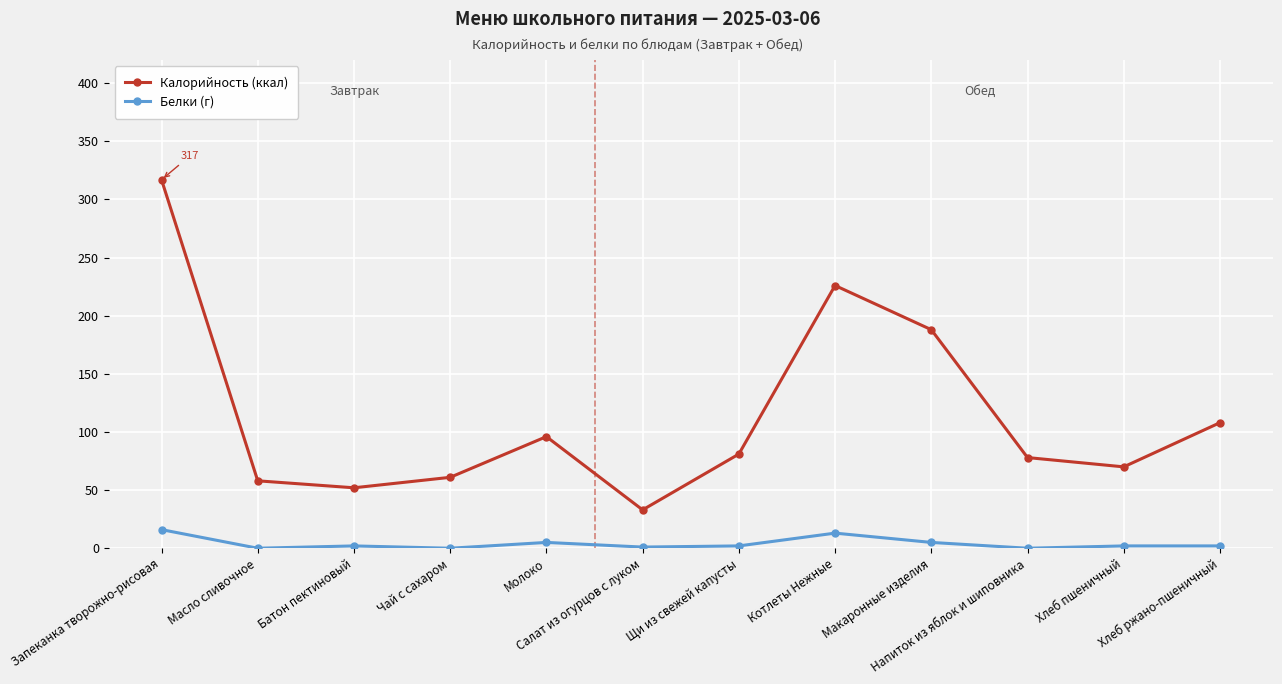

Is this an area chart (filled region under the line)?

No